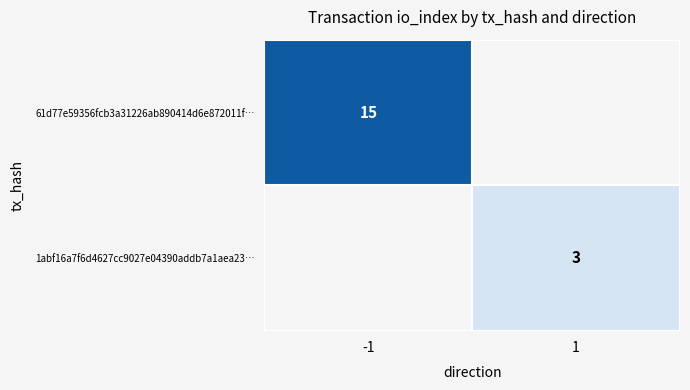

Is the value of 1abf16a7f6d4627cc9027e04390addb7a1aea23… at 1 greater than the value of 61d77e59356fcb3a31226ab890414d6e872011f… at -1?

No